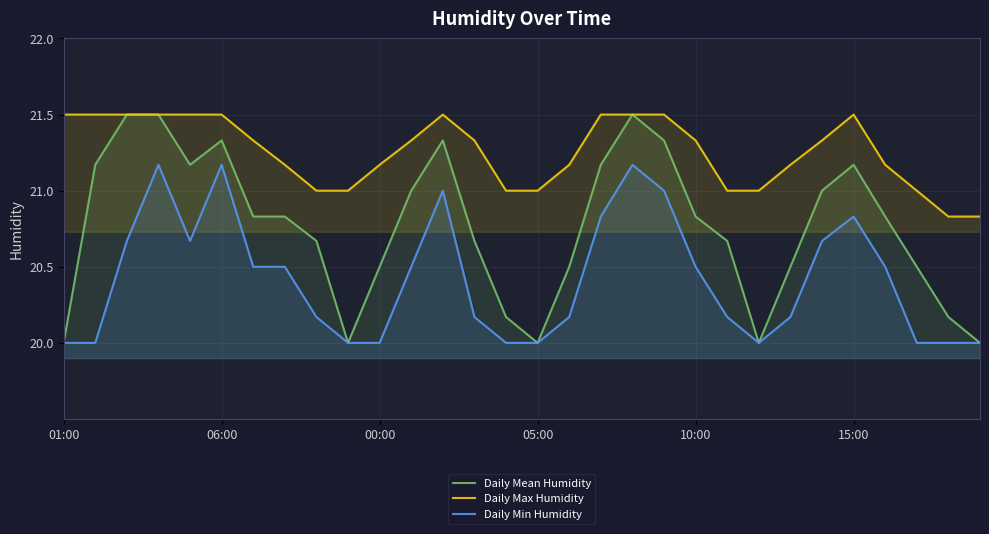

How many series are shown in this chart?

3